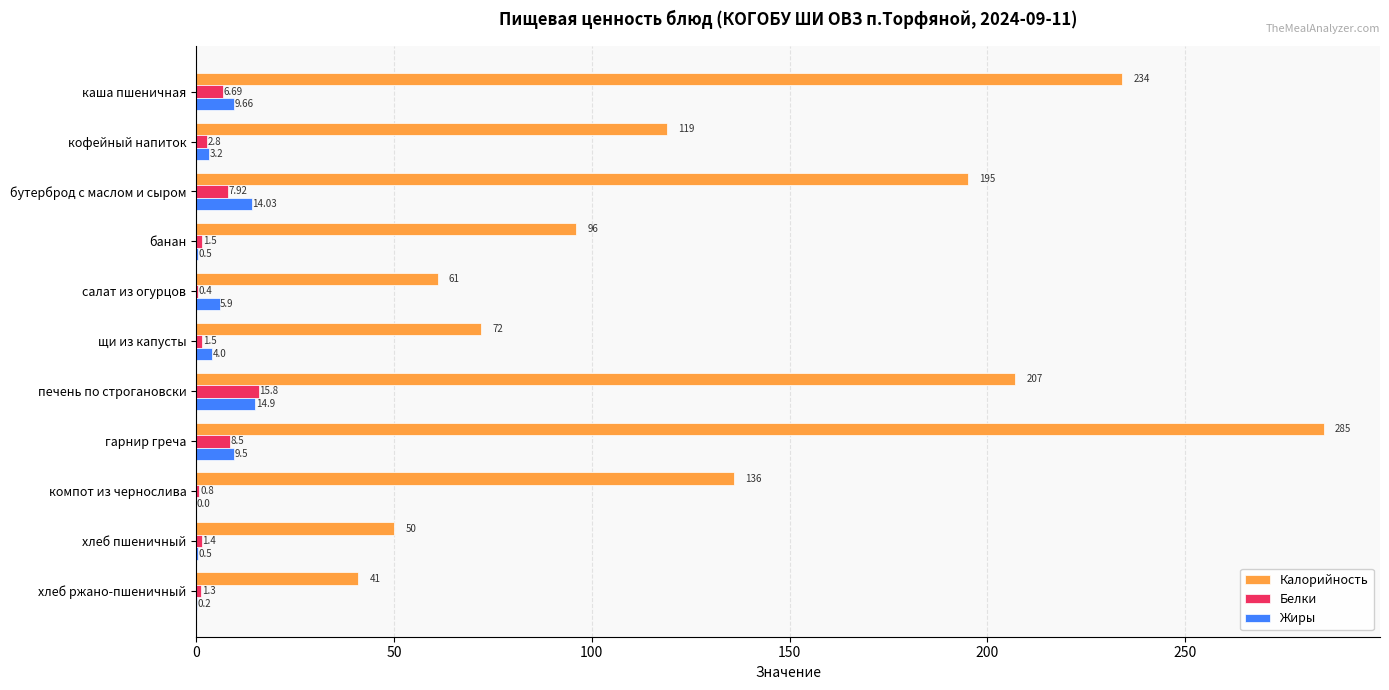

Which series changed the most between гарнир греча and компот из чернослива?

Калорийность